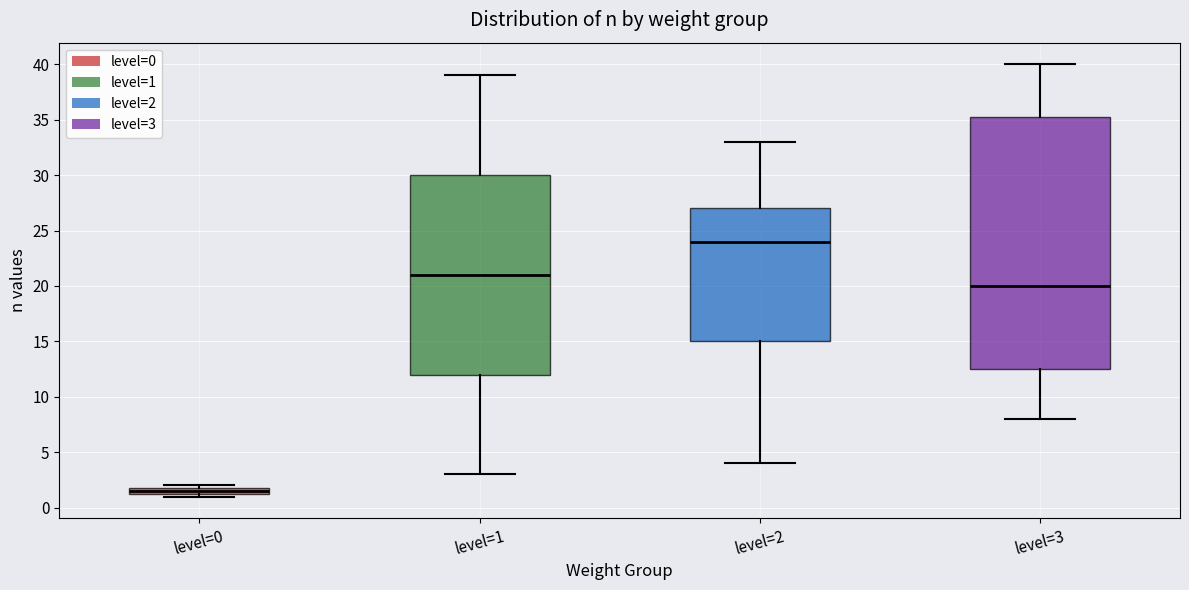

Which box's median line is the lowest?

level=0